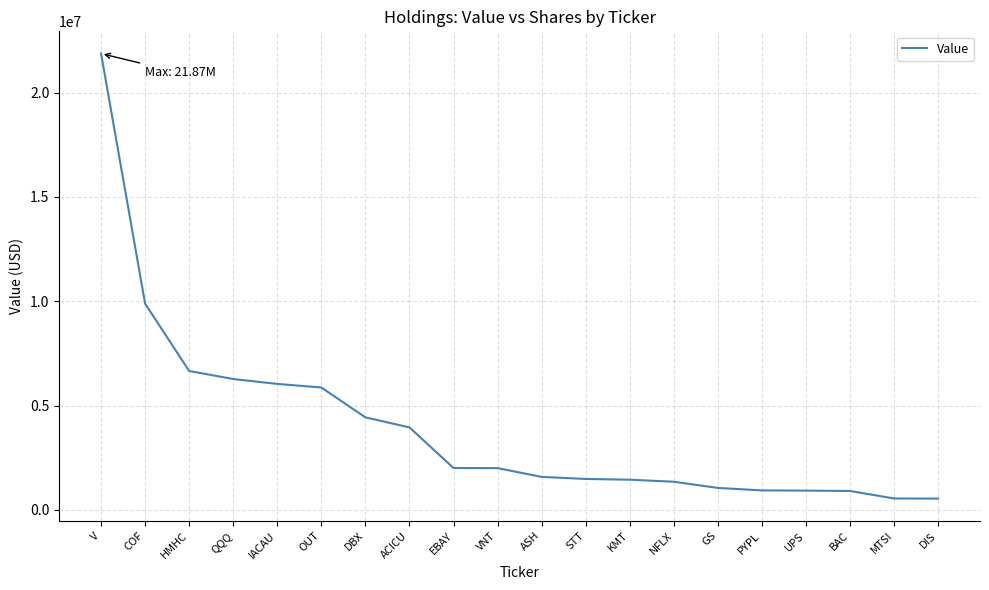

What is the change in value from QQQ to BAC?

-5366000